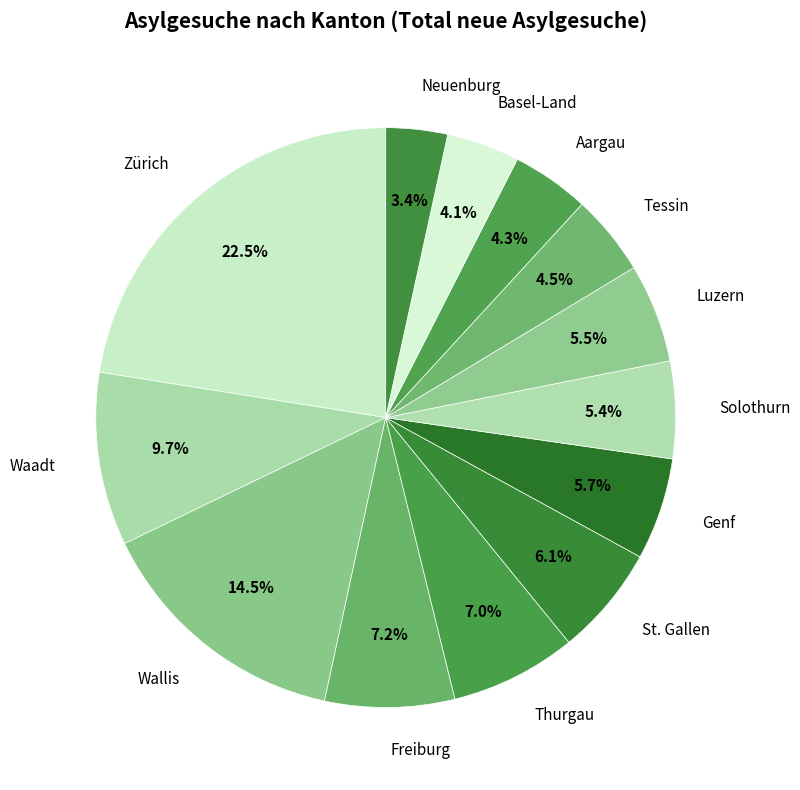

Does Zürich account for over 50% of the chart?

No